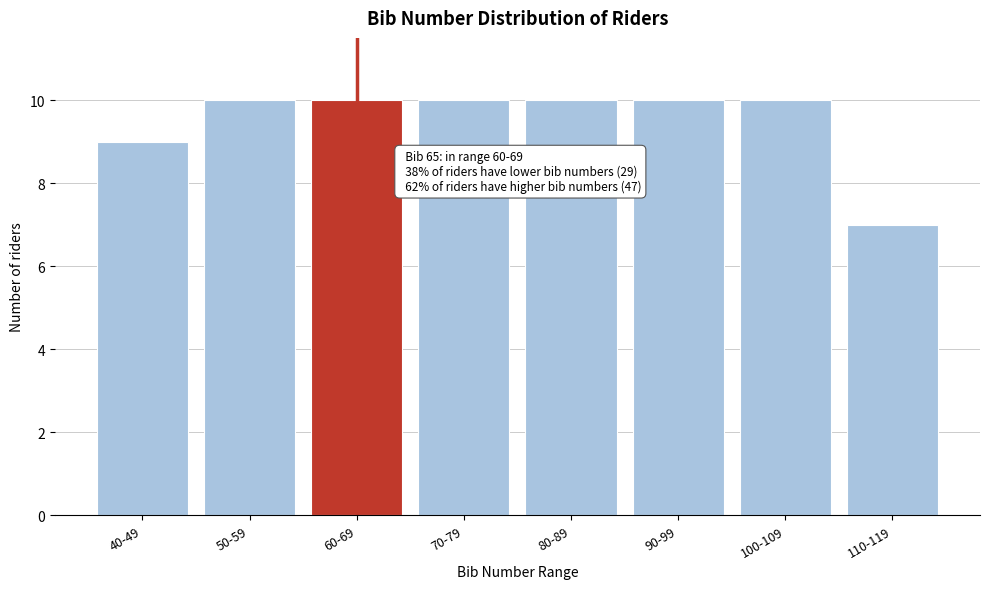

Reading left to right, extract all data points from this chart.

40-49=9	50-59=10	60-69=10	70-79=10	80-89=10	90-99=10	100-109=10	110-119=7